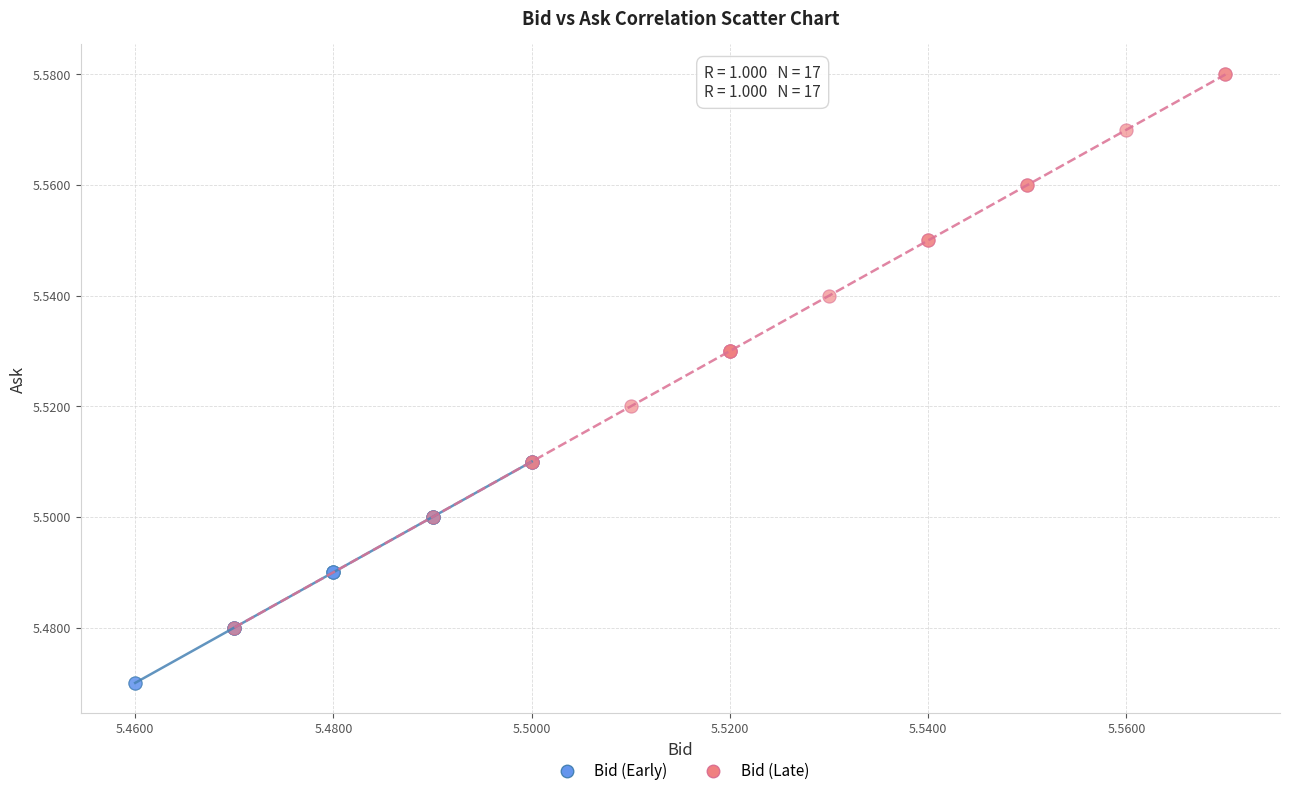

Which series reaches the maximum Y coordinate?

Bid (Late)